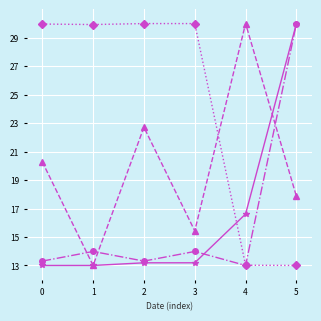

What is the difference between the highest and lowest values at 2?

16.8